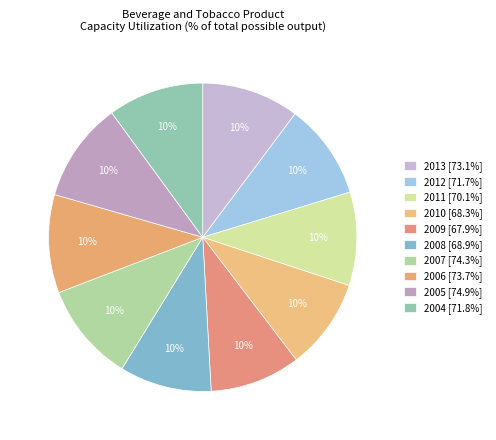

How many slices are in this pie chart?

10